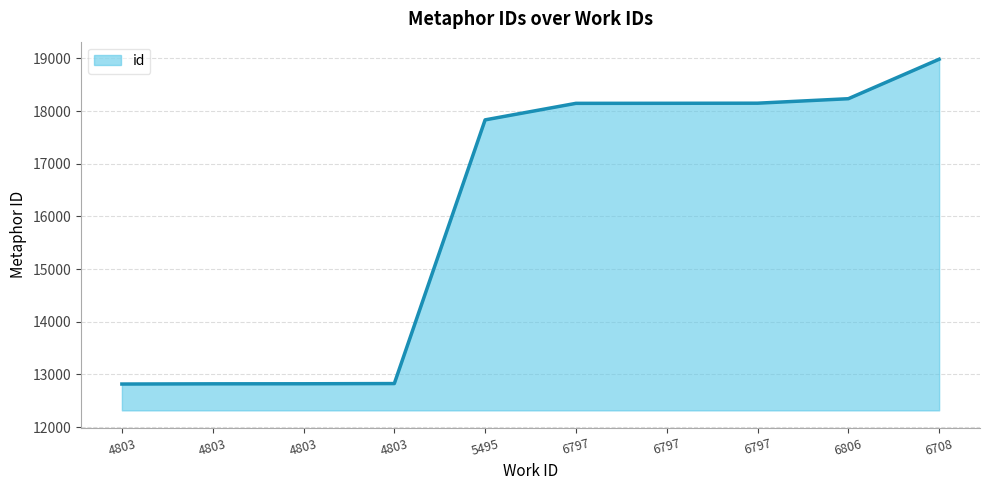

Reading right to left, what are all the values shown in this chart?

6708=18986	6806=18236	6797=18151	6797=18149	6797=18148	5495=17834	4803=12826	4803=12822	4803=12821	4803=12817